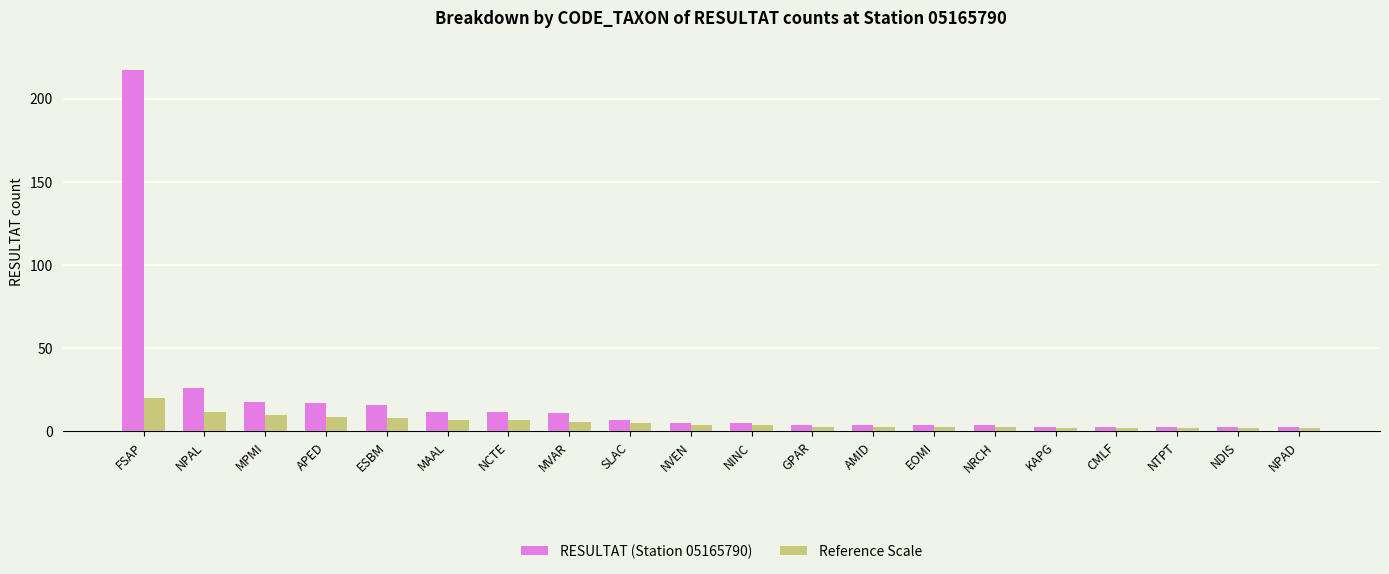

List the series in order of their peak value, lowest first.

Reference Scale, RESULTAT (Station 05165790)